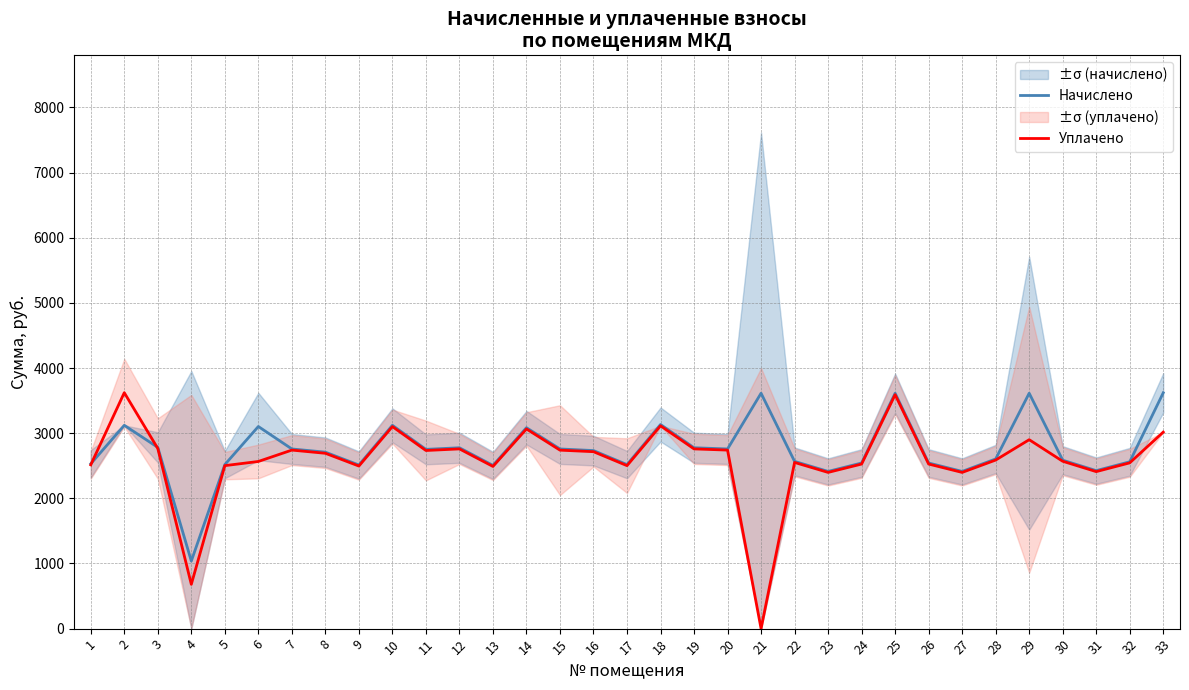

What is the value of the Начислено point at the 1st from the left?

2530.1